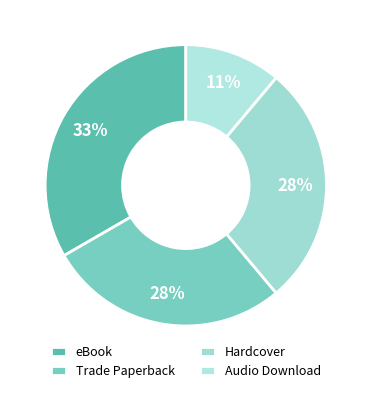

Is it true that eBook is 33% of the pie?

True